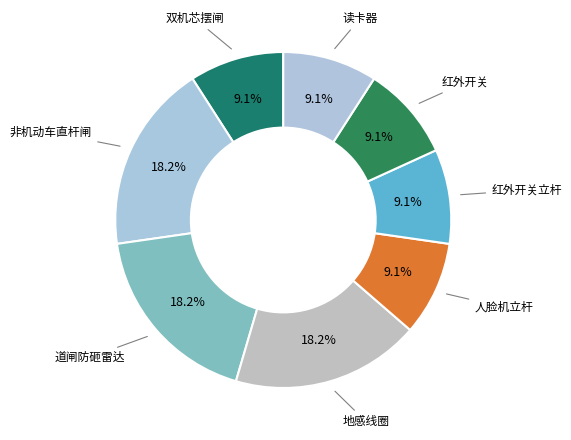

Does 读卡器 account for over 50% of the chart?

No